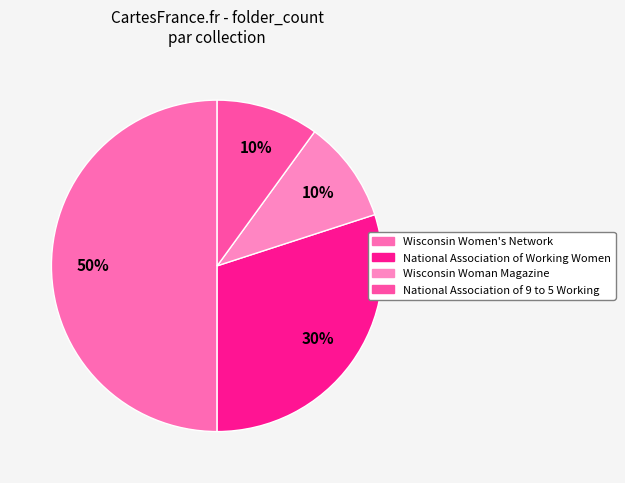

To the nearest percent, what is the combined percentage of Wisconsin Women's Network and National Association of Working Women?

80%